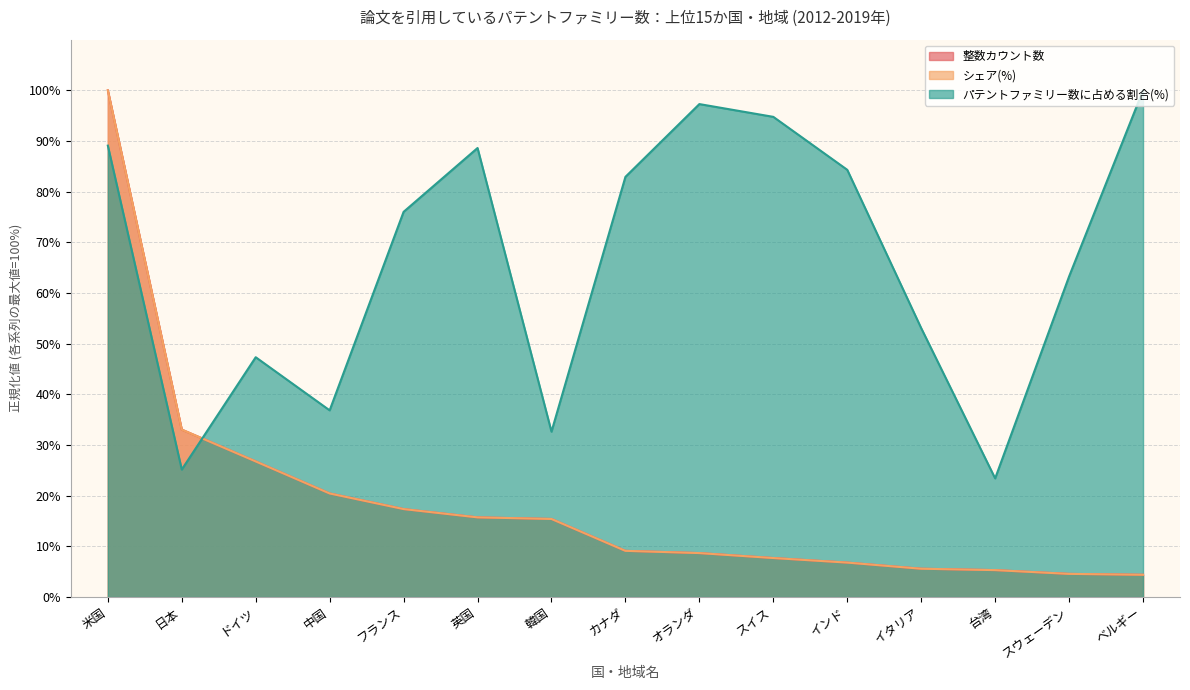

Does the chart have visible grid lines?

Yes